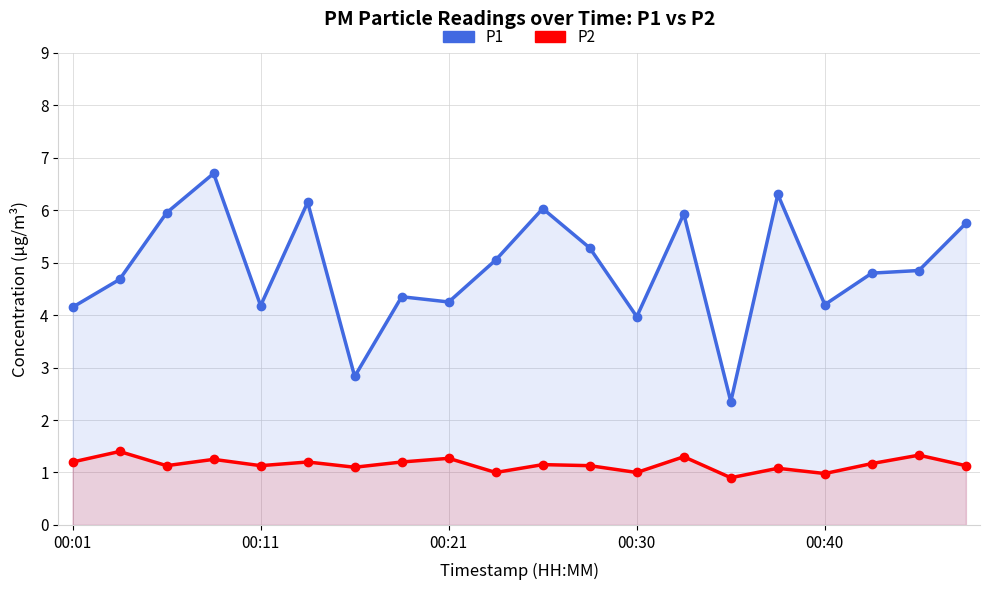

Is the value of P1 at 5 greater than the value of P2 at 00:11?

Yes